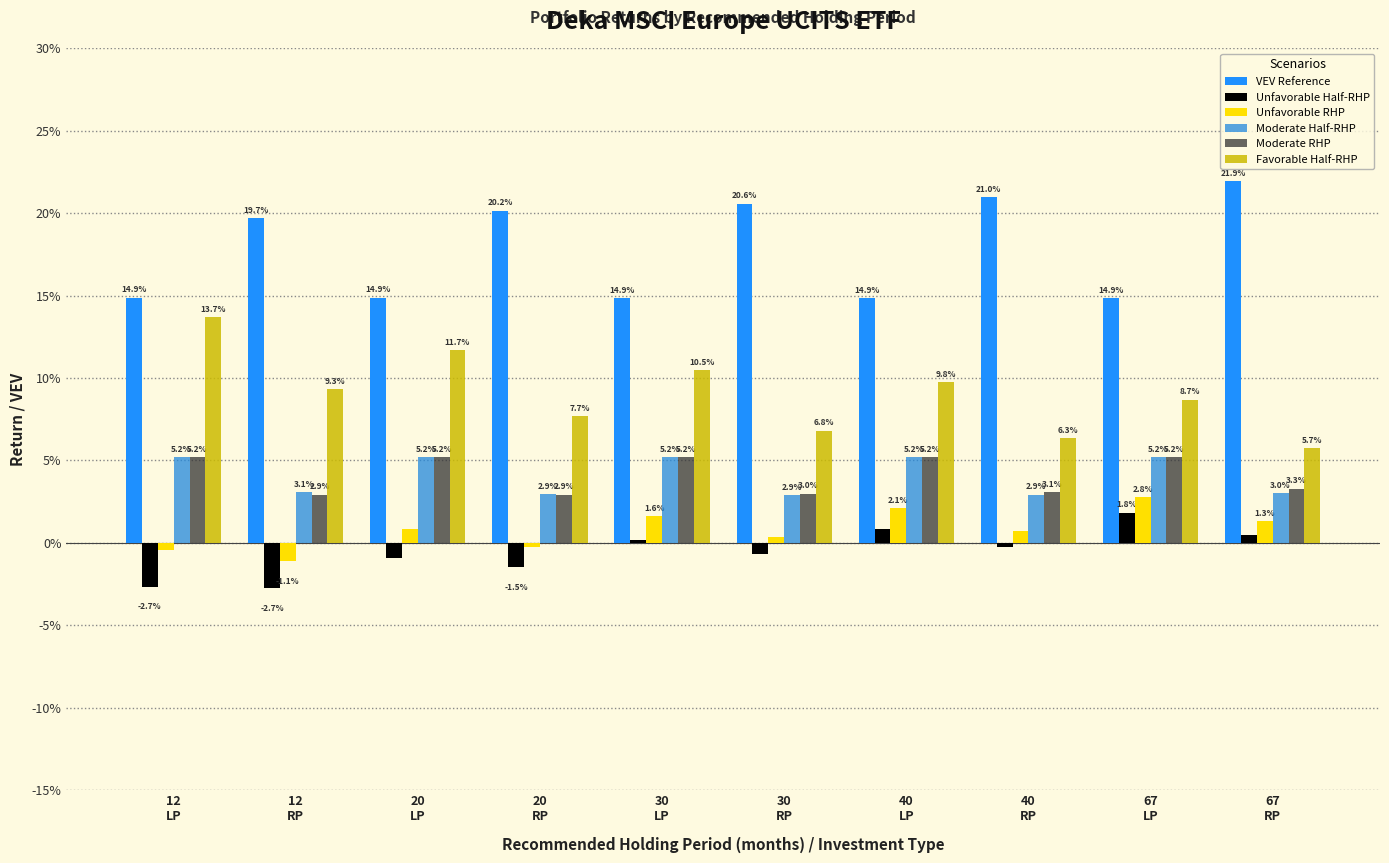

Are the bars horizontal?

No